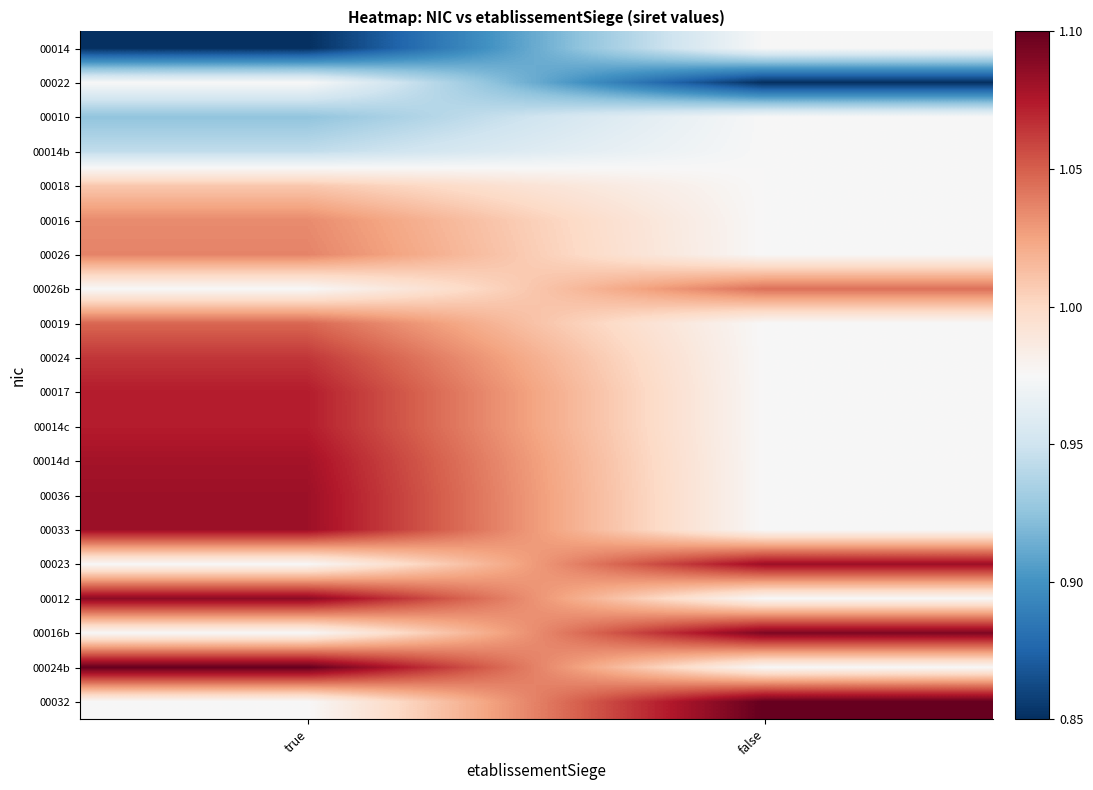

Between false and true, which is larger?

false